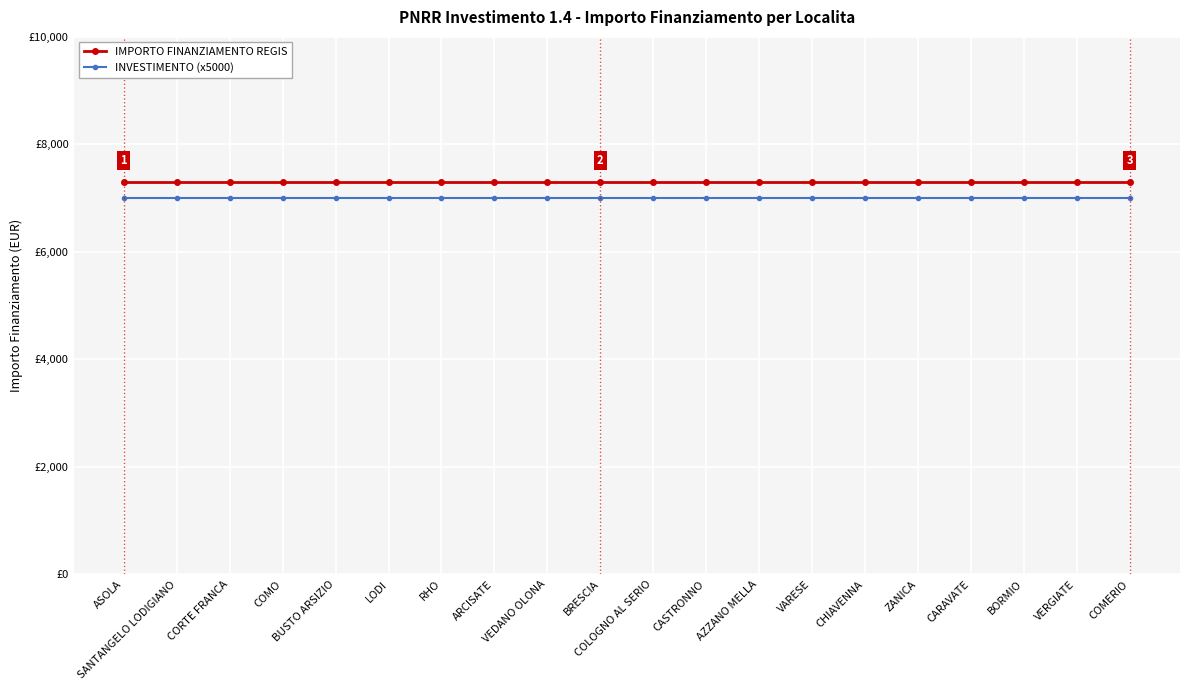

What are all the series names shown in the legend?

IMPORTO FINANZIAMENTO REGIS, INVESTIMENTO (x5000)